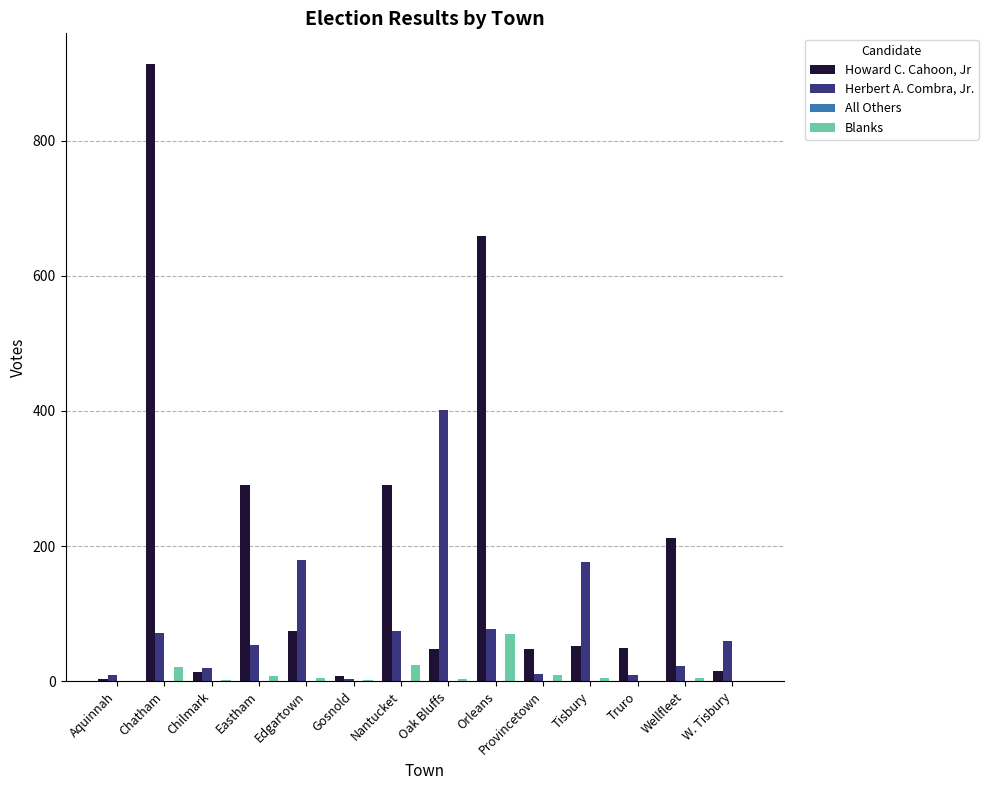

Which series has the largest total across all categories?

Howard C. Cahoon, Jr